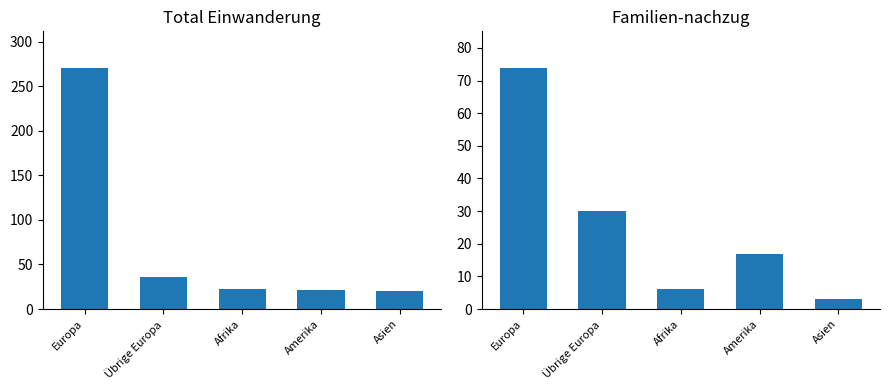

What are all the series names shown in the legend?

Total Einwanderung, Familien-nachzug